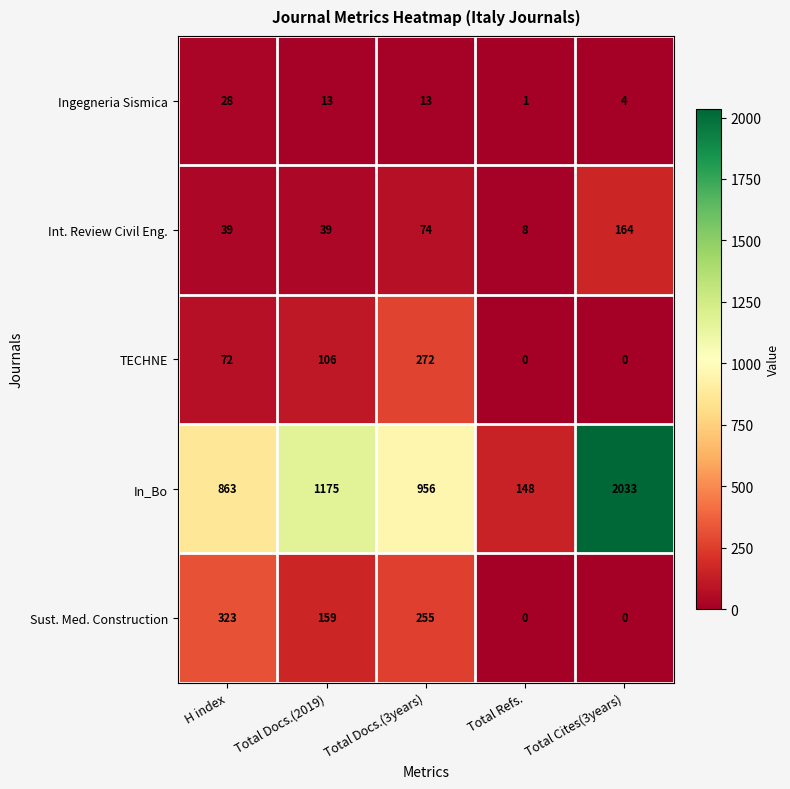

How many categories are shown in the chart?

5